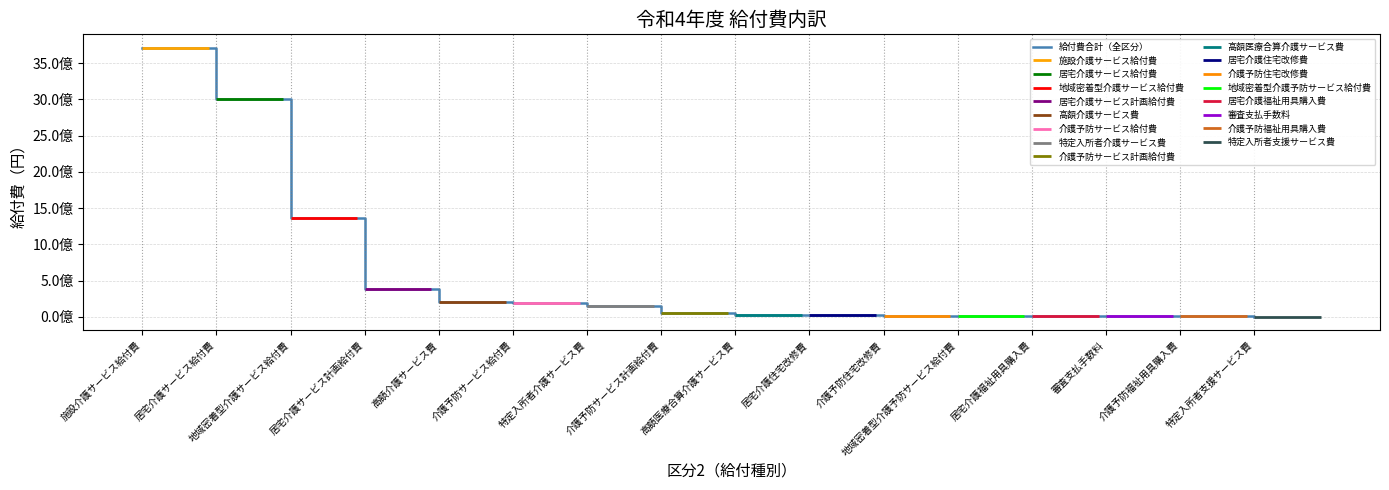

Is it true that the value at 居宅介護福祉用具購入費 is 11510780?

True